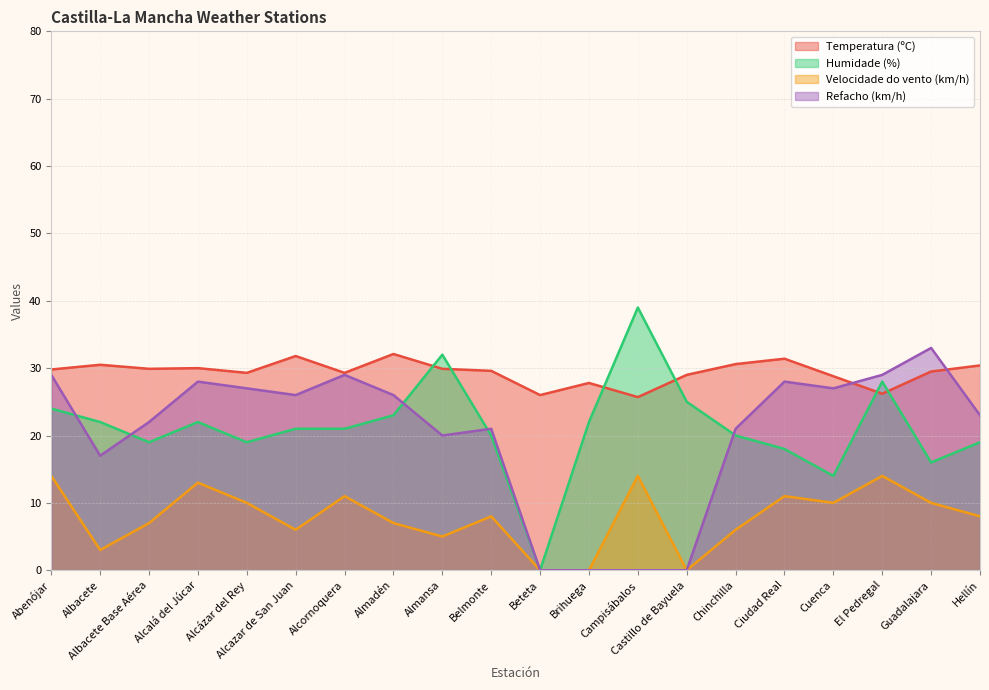

What is the total value across all series at Brihuega?

49.8